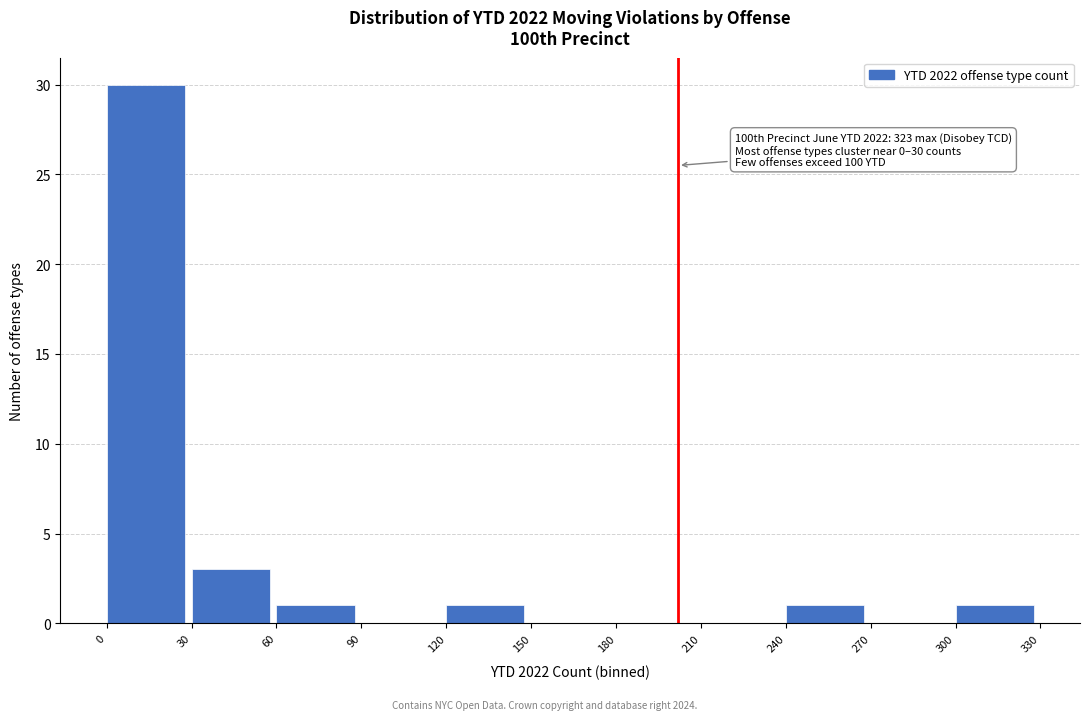

Over which range of the x-axis is the bar tallest?

0 to 30